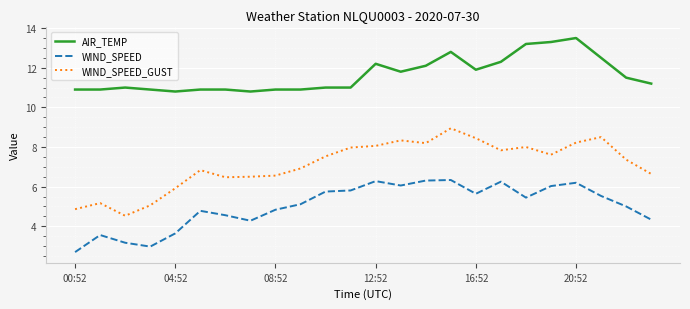

Rank the series by their average value, from highest to lowest.

AIR_TEMP, WIND_SPEED_GUST, WIND_SPEED